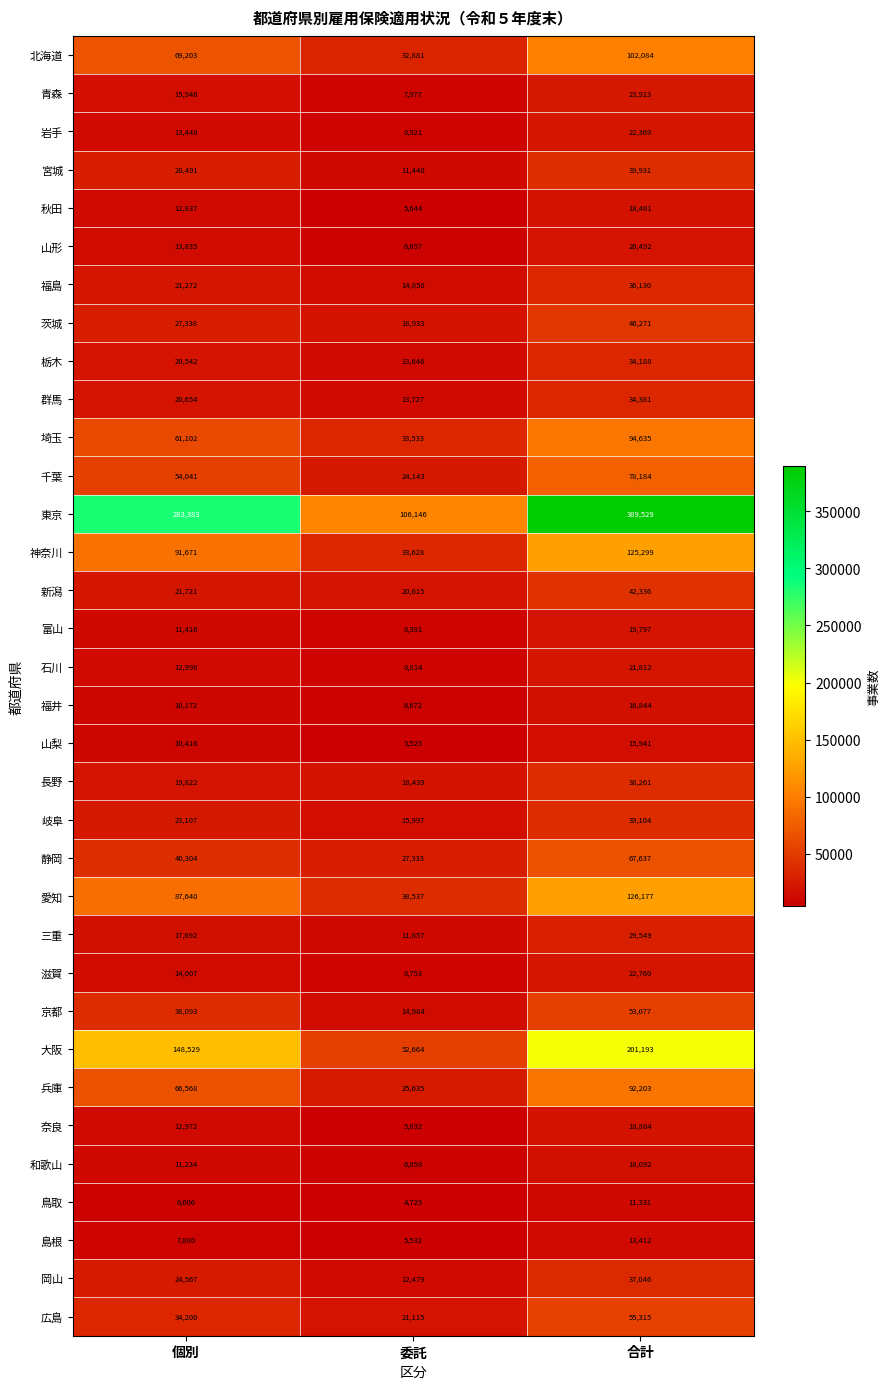

Which series has the largest total across all categories?

東京